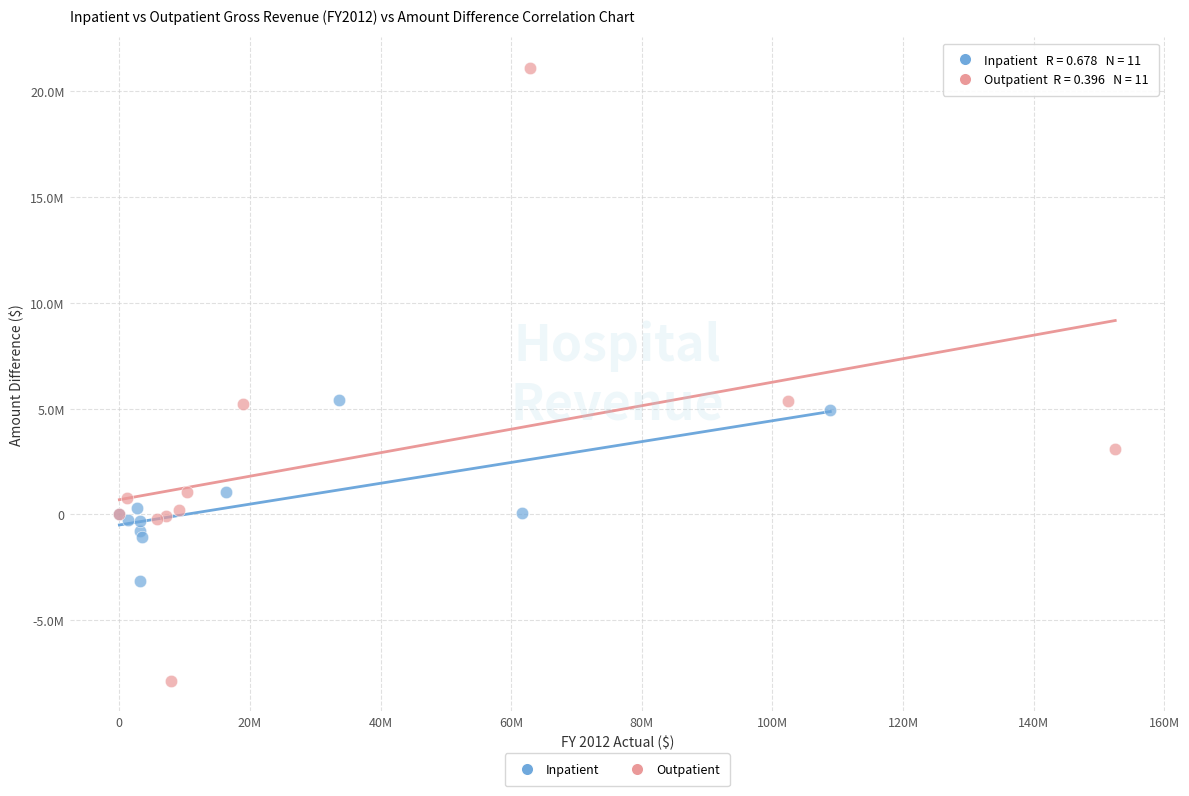

Which series has the widest spread of Y values?

Outpatient